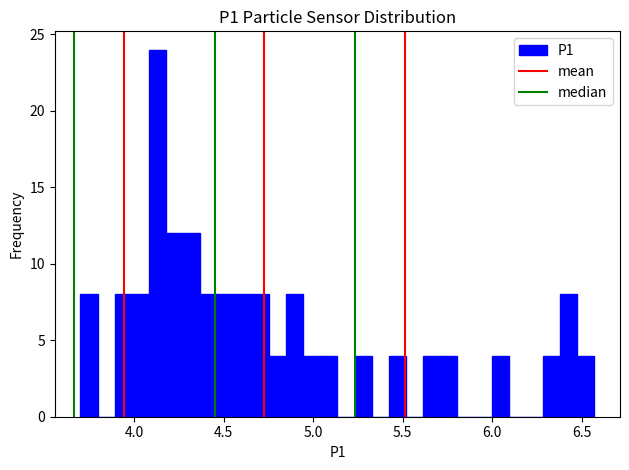

Around what value on the x-axis is the tallest bar? Give the approximate position of its centre, as read against the axis.

4.15